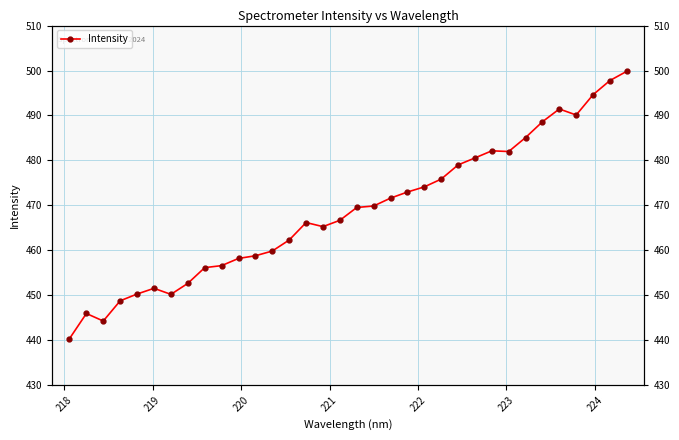

What is the difference between the second highest and second lowest values?

53.5